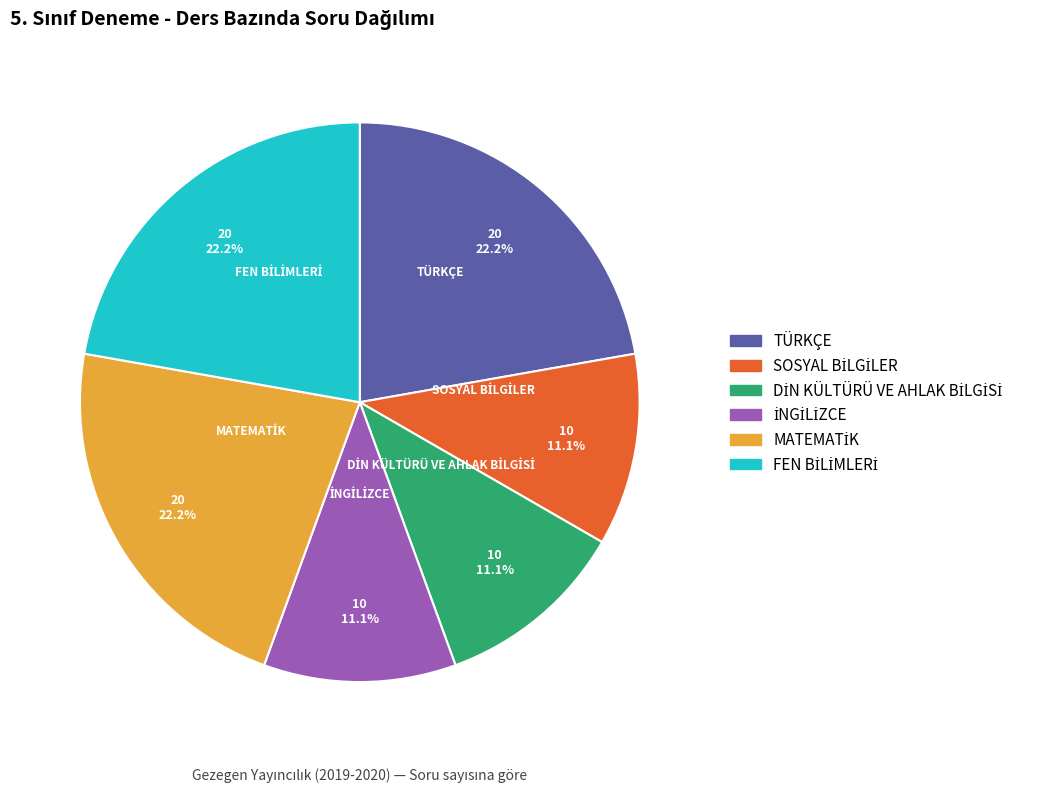

To the nearest percent, what portion does TÜRKÇE represent?

22%